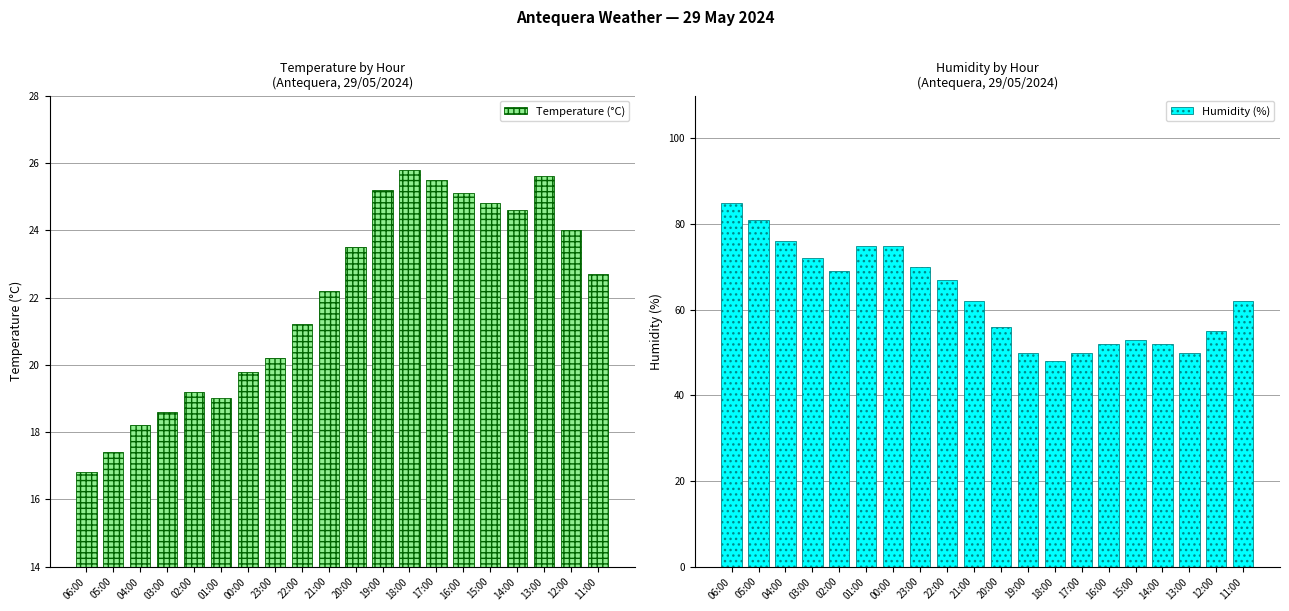

Which series changed the most between 06:00 and 20:00?

Humidity (%)